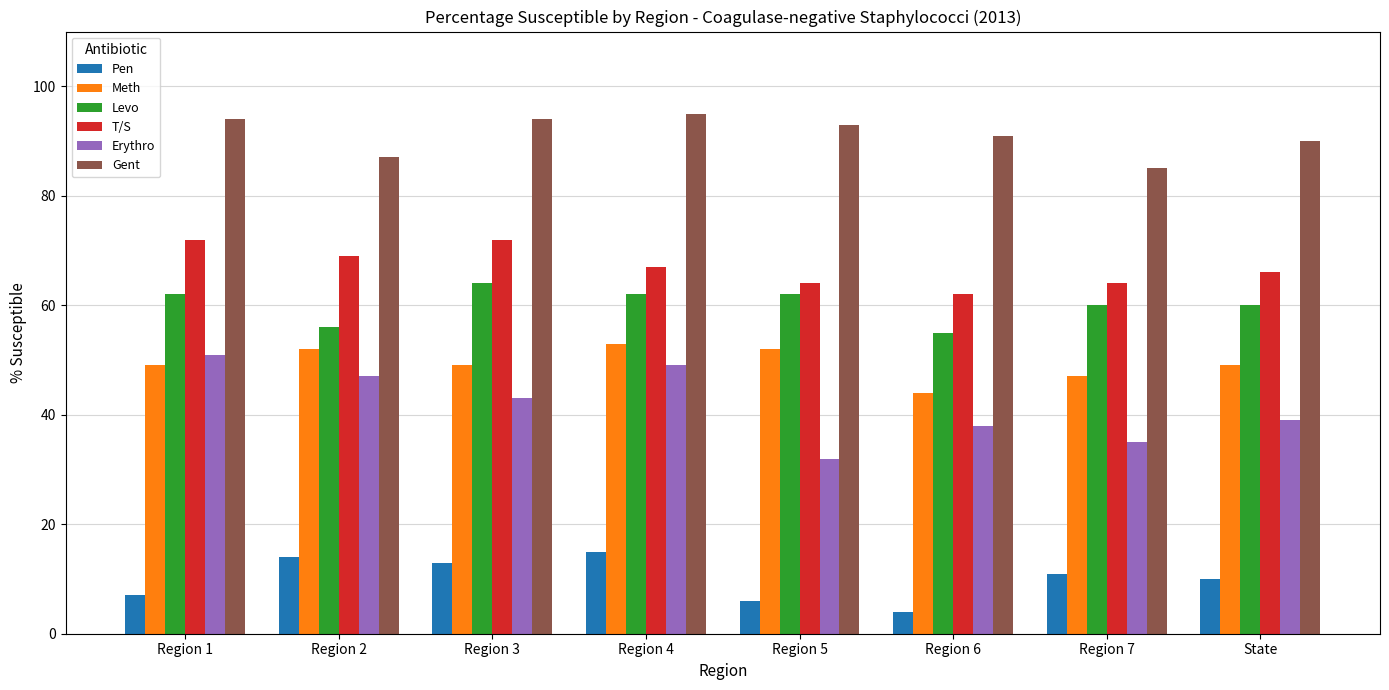

Between Region 3 and Region 6, which series saw the biggest shift?

T/S